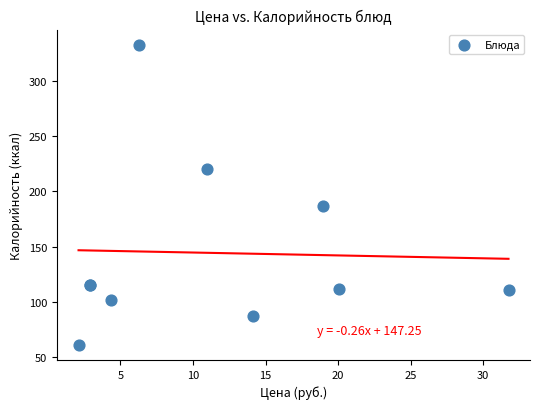

What Y value in the scatter plot is closest to 196?

186.5